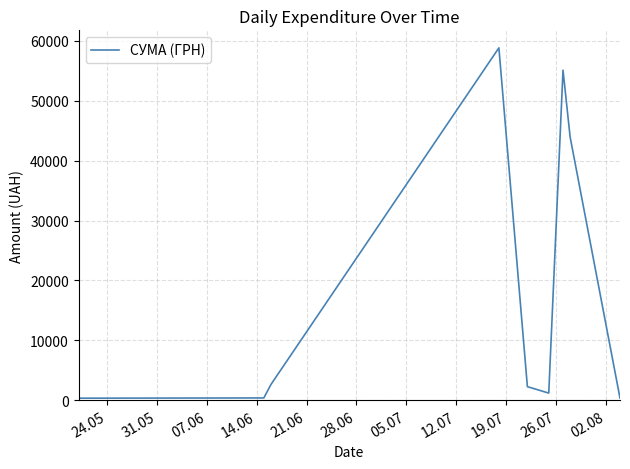

What is the maximum value shown in the chart?

58840.0